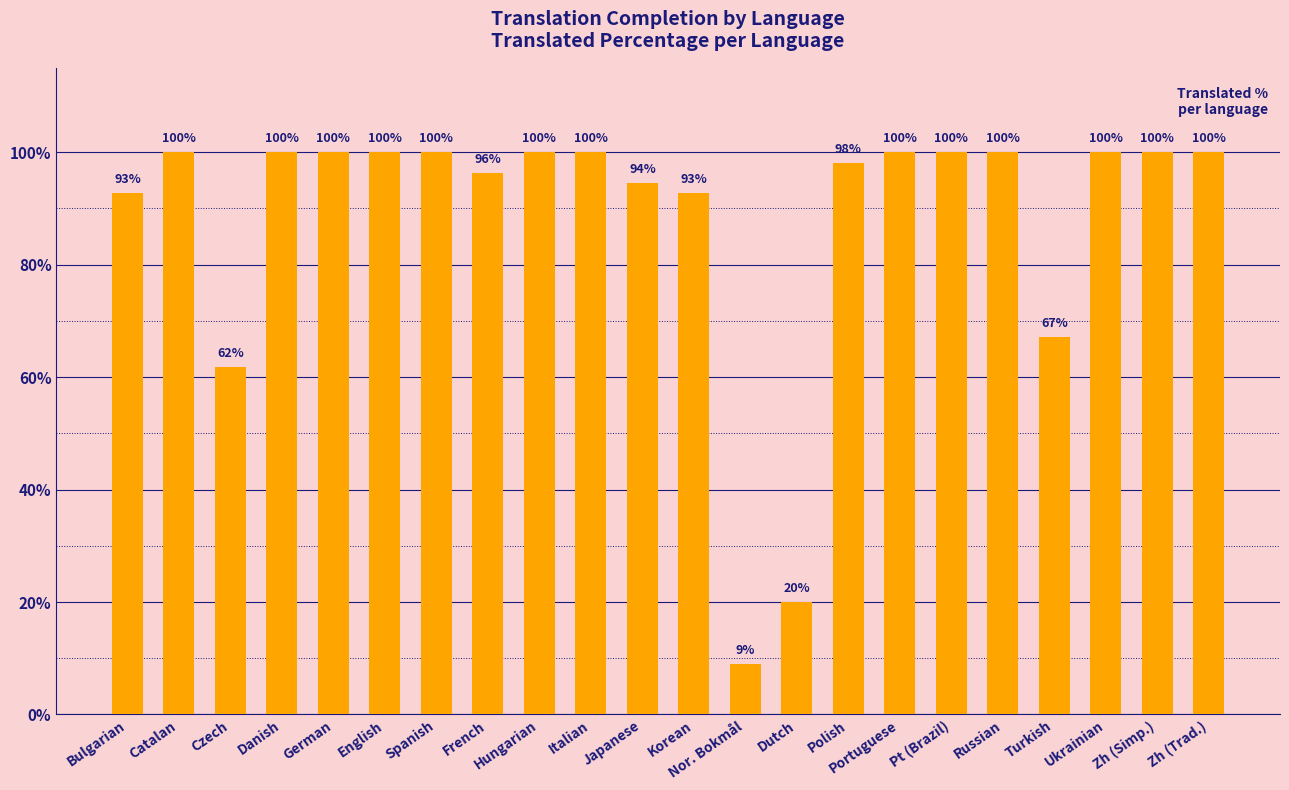

Where is the data nearest to the value 54?

Czech